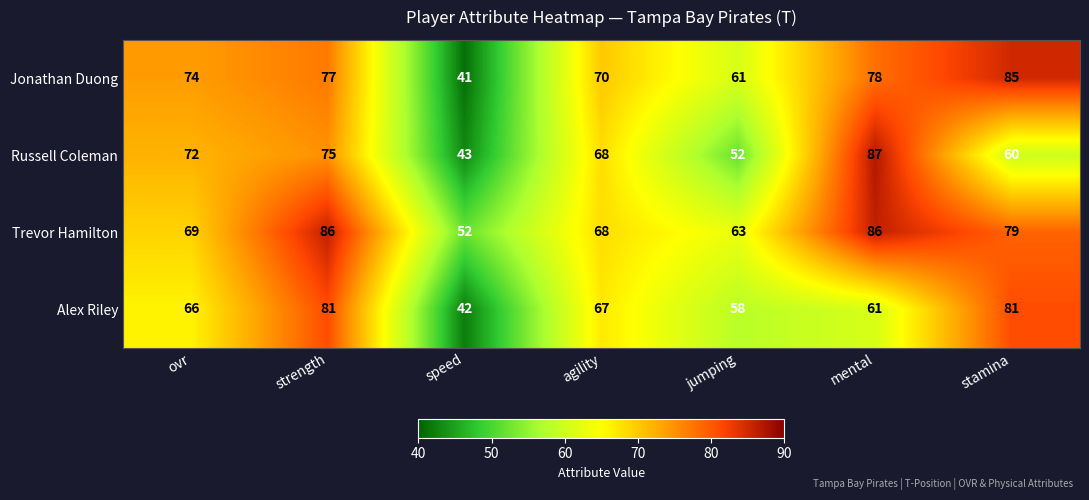

What is the smallest value displayed?

41